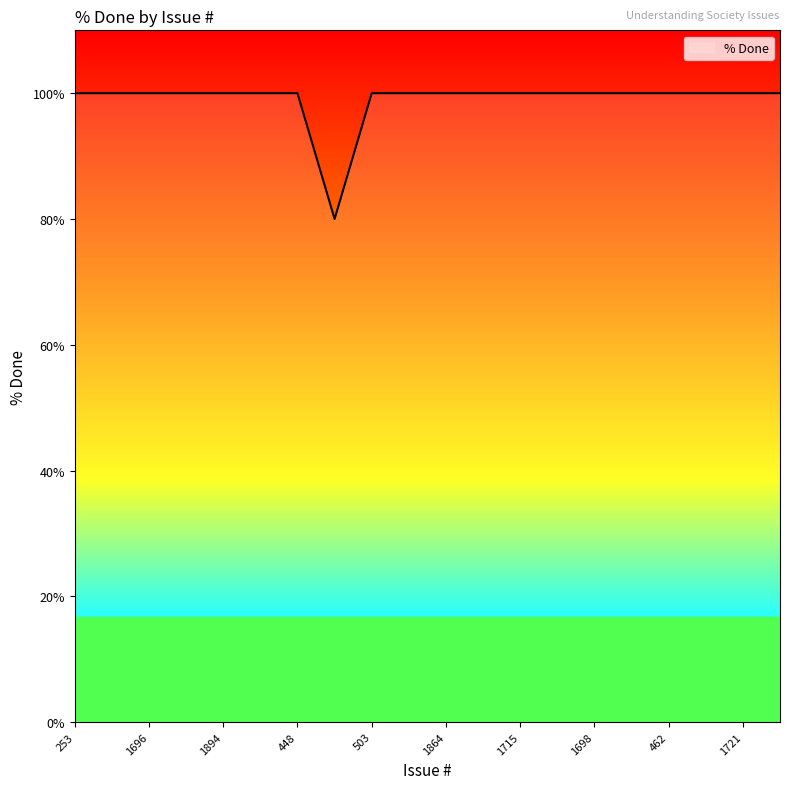

What is the maximum value shown in the chart?

100